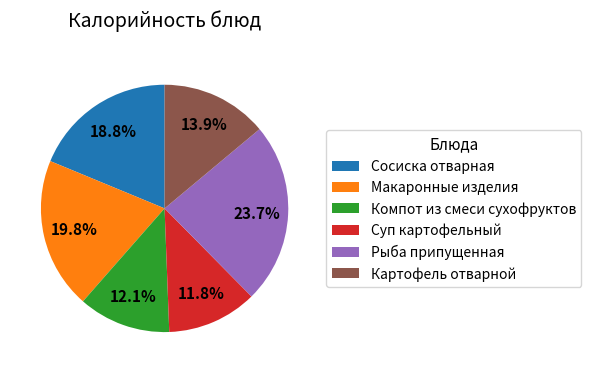

What is the largest slice in the pie chart?

Рыба припущенная